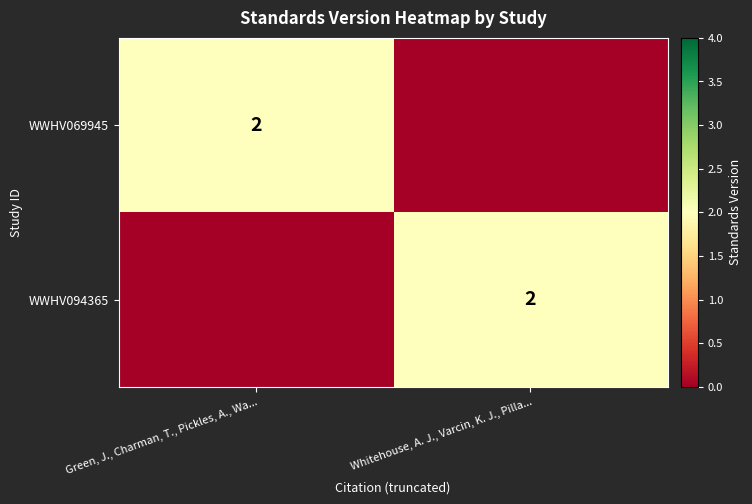

True or false: WWHV069945 has a value of 2 at Green, J., Charman, T., Pickles, A., Wa....

True